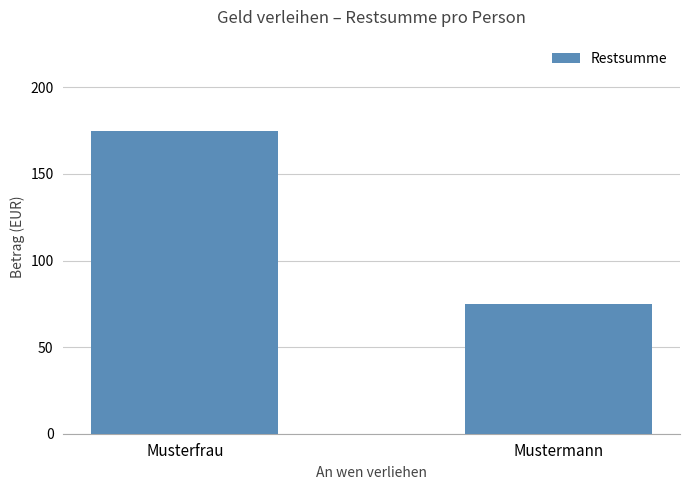

At which category does the chart reach its peak across all series?

Musterfrau